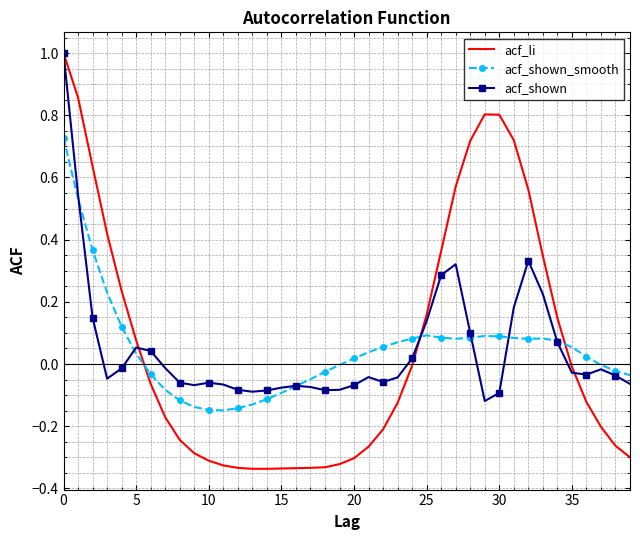

Count the number of categories in the chart.

40